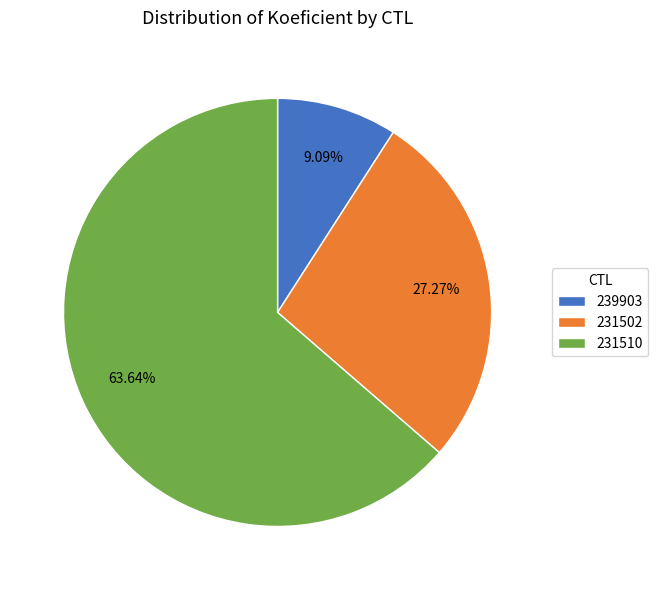

What is the largest slice in the pie chart?

231510